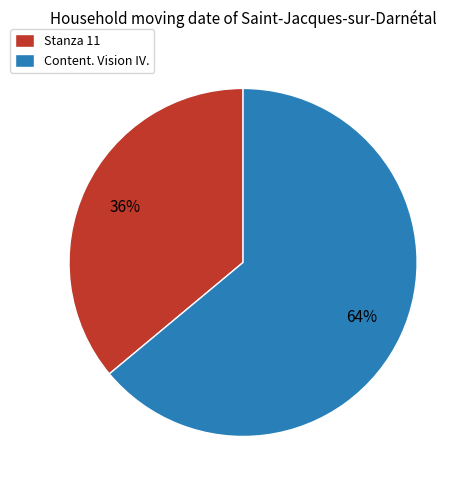

Which category has the biggest portion of the pie?

Content. Vision IV.